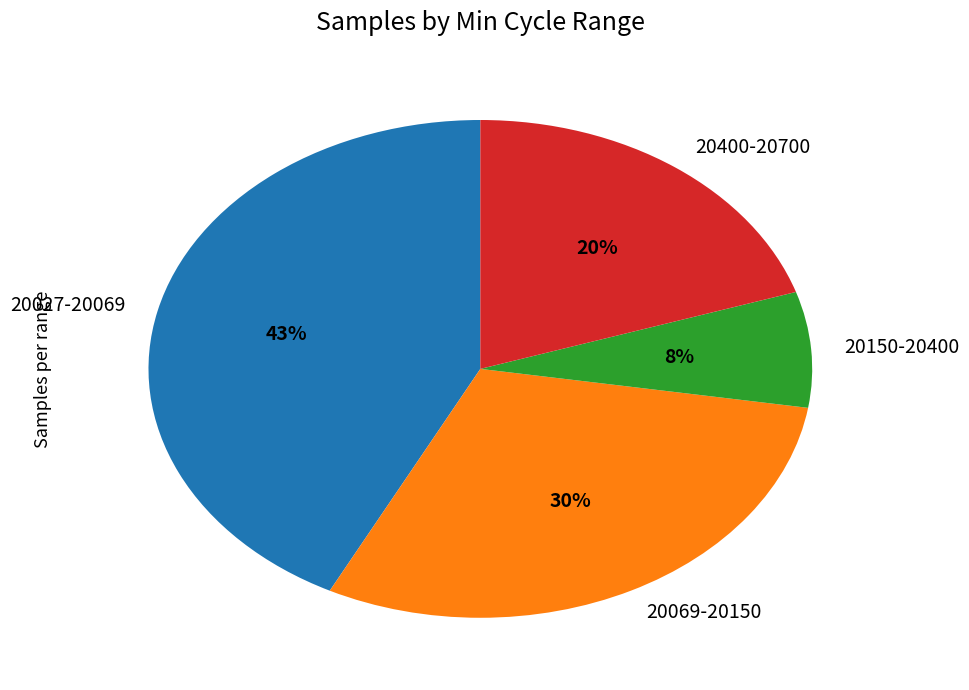

Which category has the biggest portion of the pie?

20027-20069